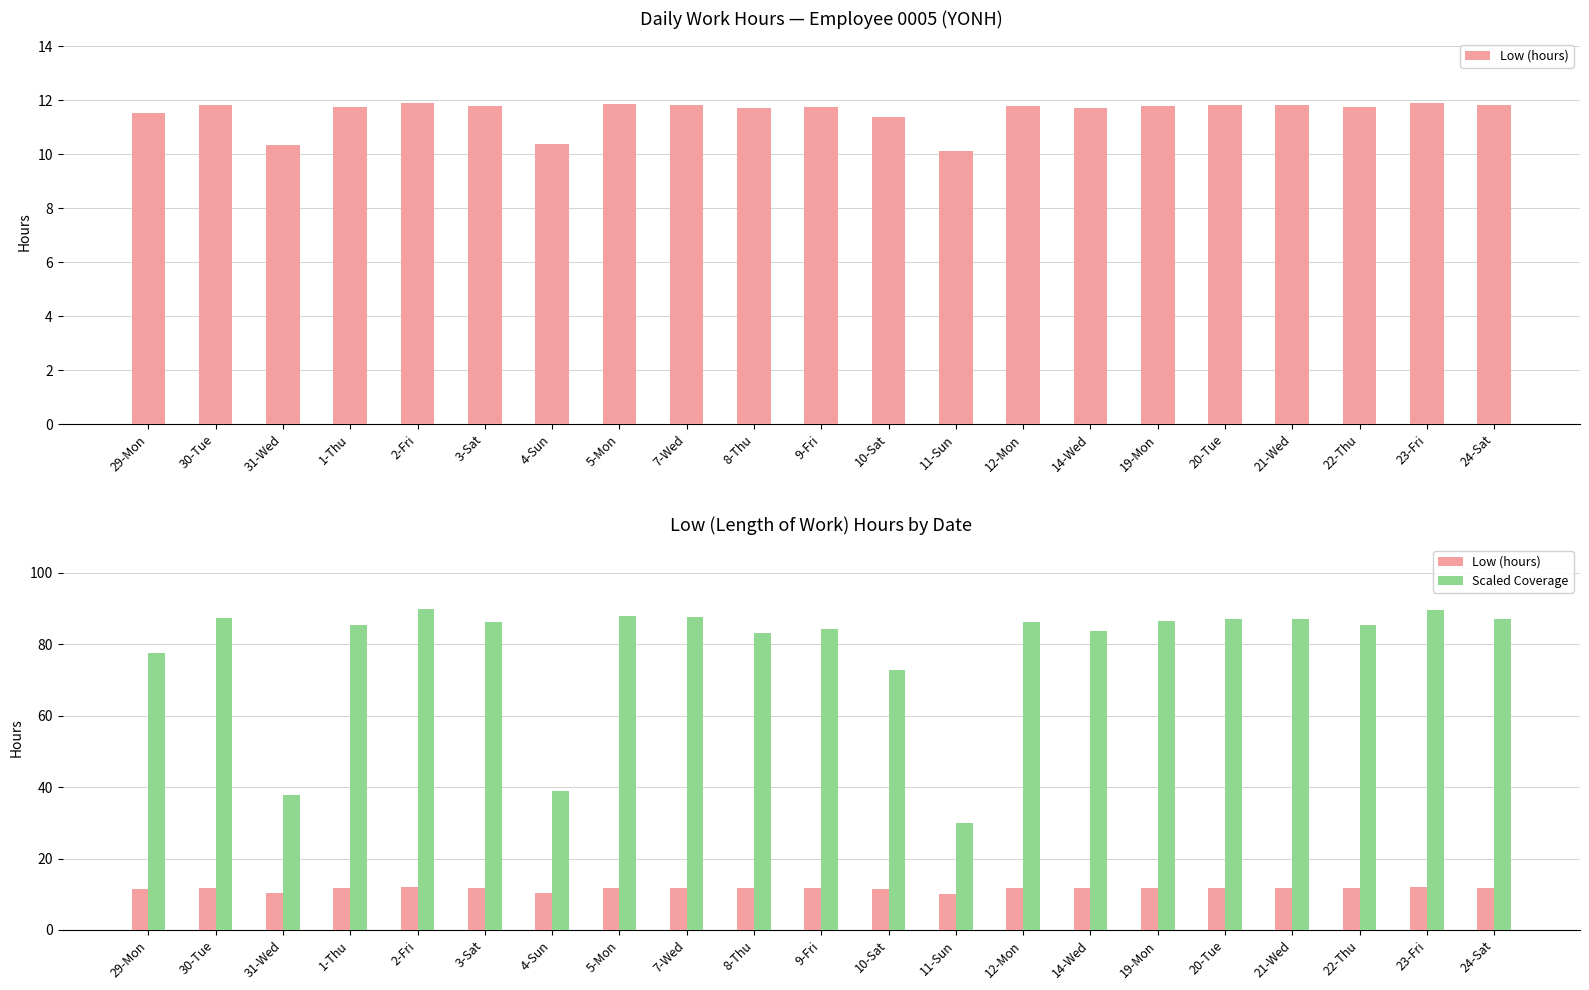

Reading left to right, extract all data points from this chart.

Low (hours): 29-Mon=11.5	30-Tue=11.8	31-Wed=10.3	1-Thu=11.8	2-Fri=11.9	3-Sat=11.8	4-Sun=10.4	5-Mon=11.8	7-Wed=11.8	8-Thu=11.7	9-Fri=11.7	10-Sat=11.4	11-Sun=10.1	12-Mon=11.8	14-Wed=11.7	19-Mon=11.8	20-Tue=11.8	21-Wed=11.8	22-Thu=11.8	23-Fri=11.9	24-Sat=11.8
Scaled Coverage: 29-Mon=77.6	30-Tue=87.3	31-Wed=37.7	1-Thu=85.3	2-Fri=90.0	3-Sat=86.3	4-Sun=39.1	5-Mon=88.0	7-Wed=87.7	8-Thu=83.3	9-Fri=84.3	10-Sat=72.9	11-Sun=30.0	12-Mon=86.3	14-Wed=83.6	19-Mon=86.6	20-Tue=87.0	21-Wed=87.0	22-Thu=85.3	23-Fri=89.7	24-Sat=87.0